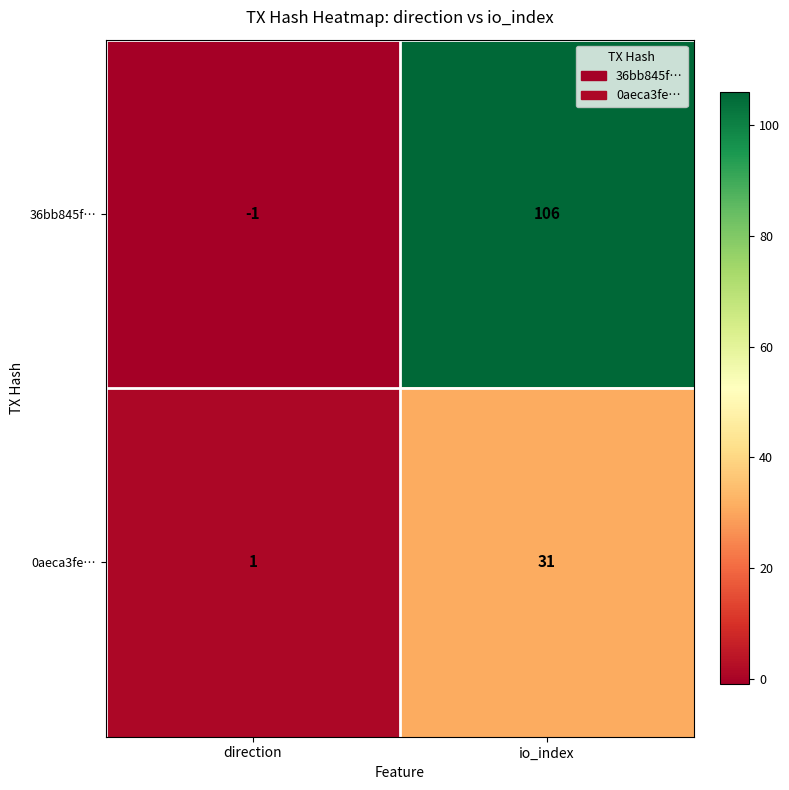

The 0aeca3fe… series shows 2 at direction. True or false?

False